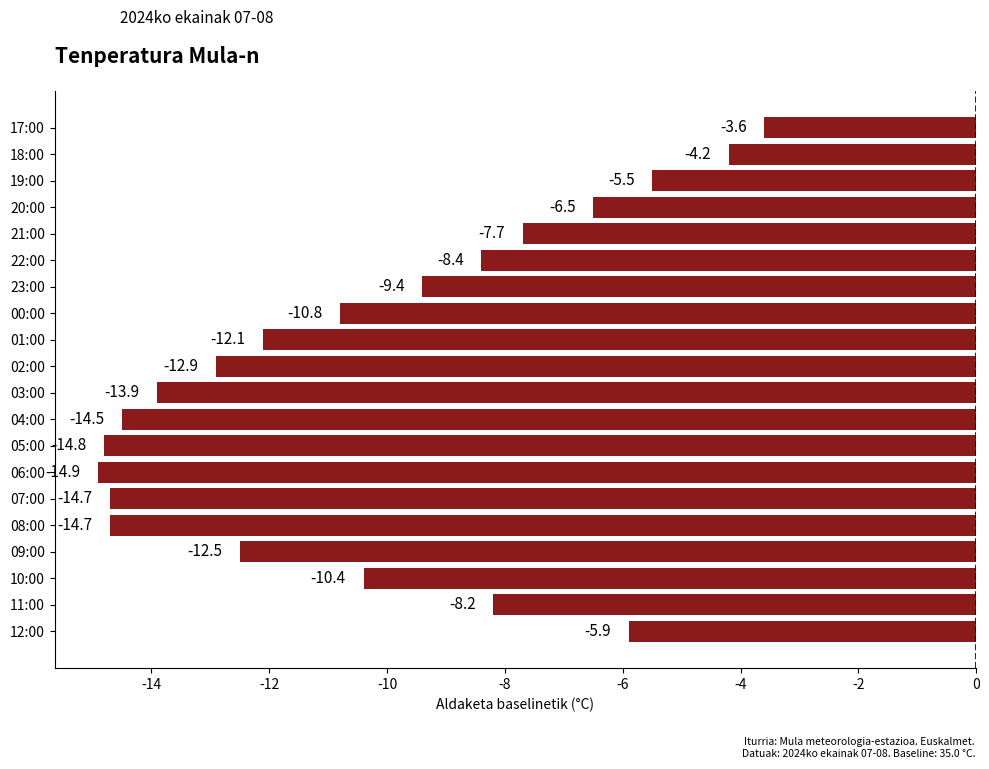

Reading bottom to top, list all the values displayed in this chart.

12:00=-5.9	11:00=-8.2	10:00=-10.4	09:00=-12.5	08:00=-14.7	07:00=-14.7	06:00=-14.9	05:00=-14.8	04:00=-14.5	03:00=-13.9	02:00=-12.9	01:00=-12.1	00:00=-10.8	23:00=-9.4	22:00=-8.4	21:00=-7.7	20:00=-6.5	19:00=-5.5	18:00=-4.2	17:00=-3.6